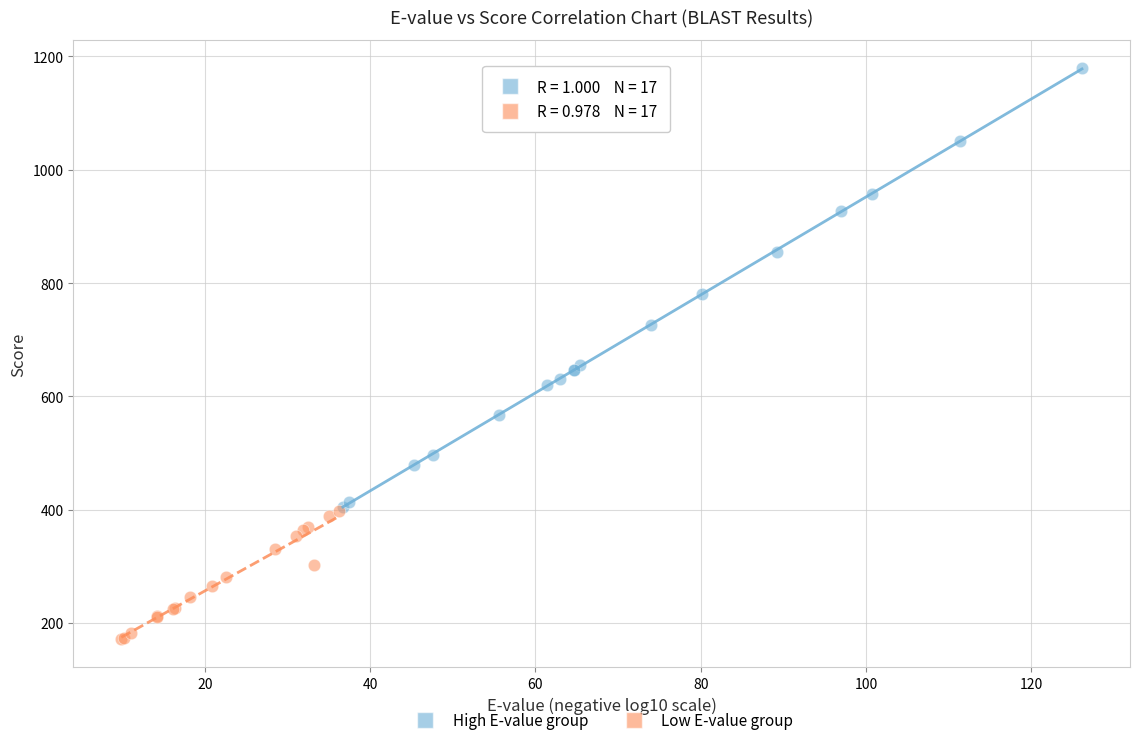

What are all the series names shown in the legend?

High E-value group, Low E-value group